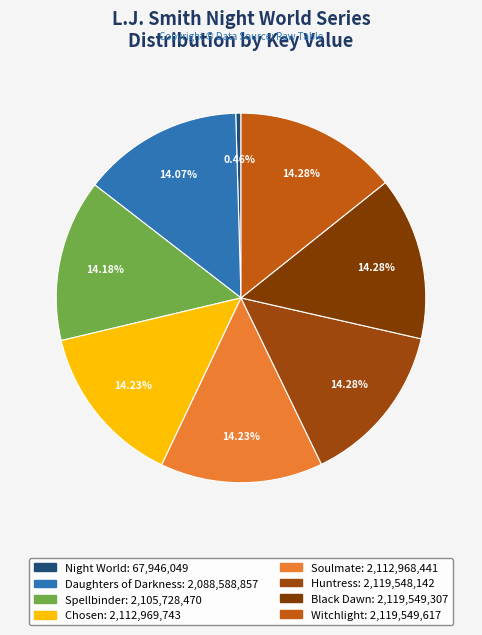

To the nearest percent, what portion does Black Dawn represent?

14%